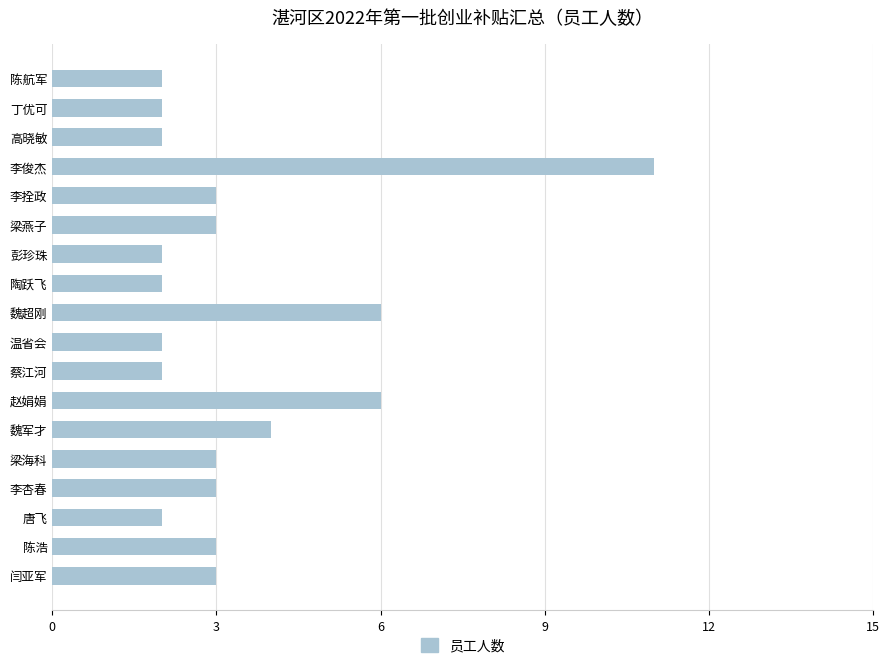

The chart shows a value of 3 at 梁海科. True or false?

True